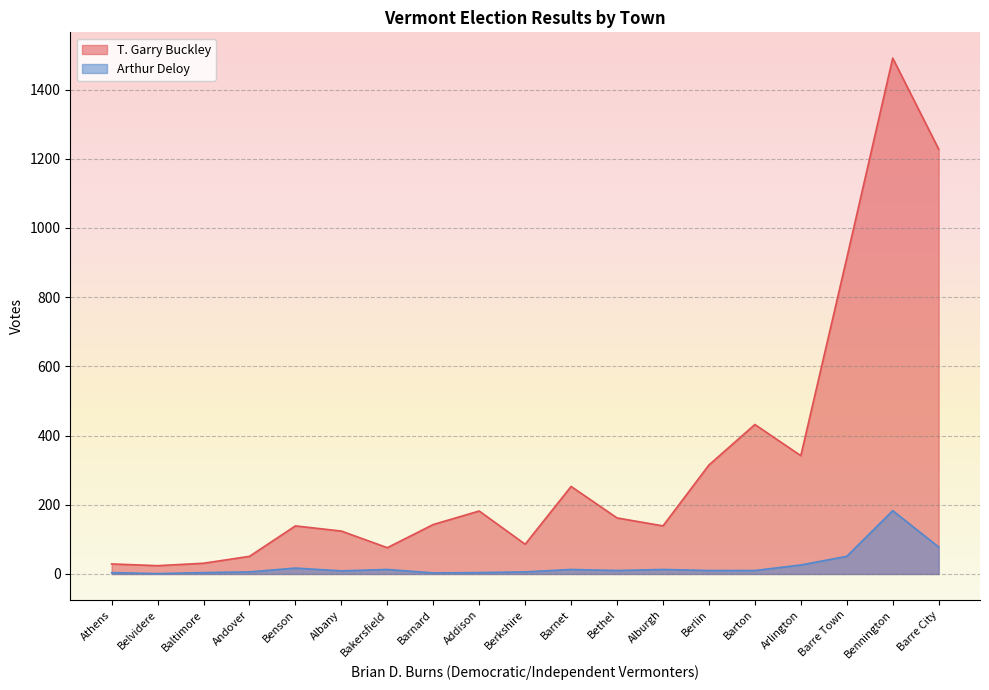

What is the average value of the Arthur Deloy series?

24